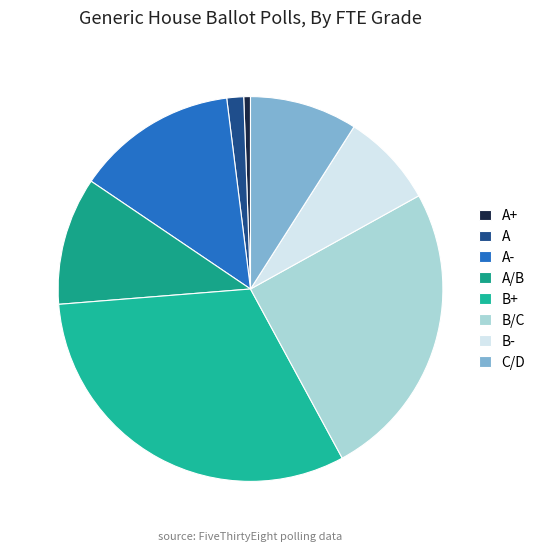

To the nearest percent, what percentage of the pie is A?

1%